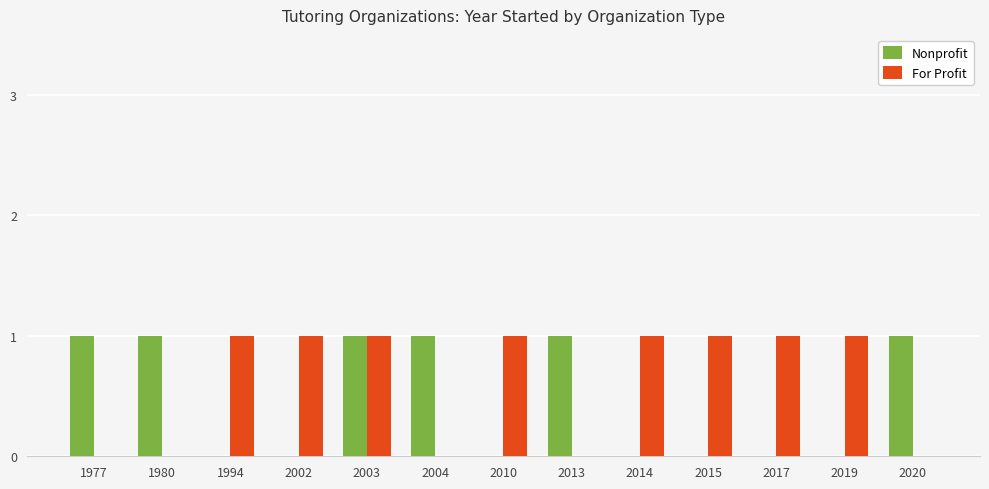

The For Profit series shows 1 at 2003. True or false?

True